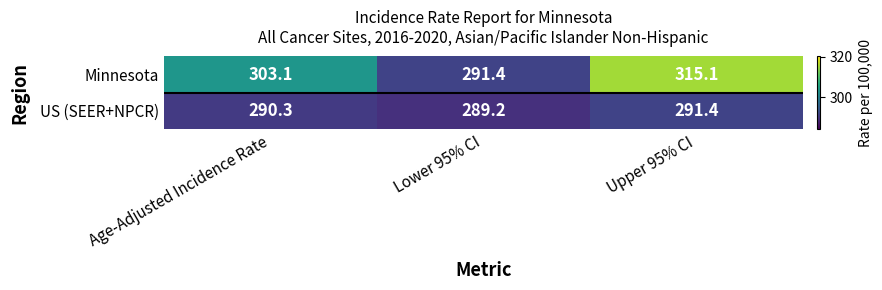

What is the difference between the highest and lowest values at Upper 95% CI?

23.7